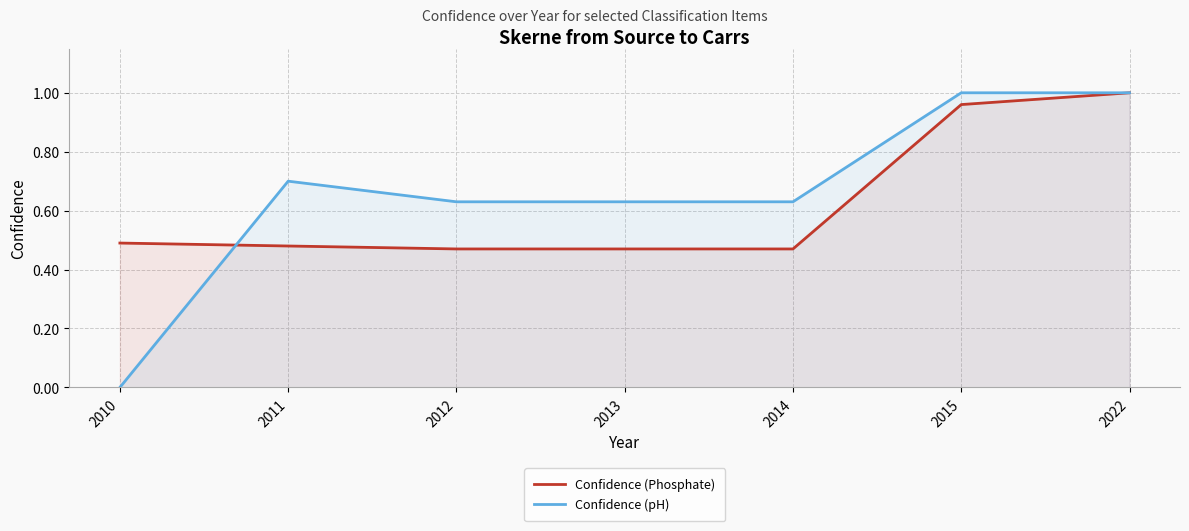

What is the average value of the Confidence (pH) series?

0.7